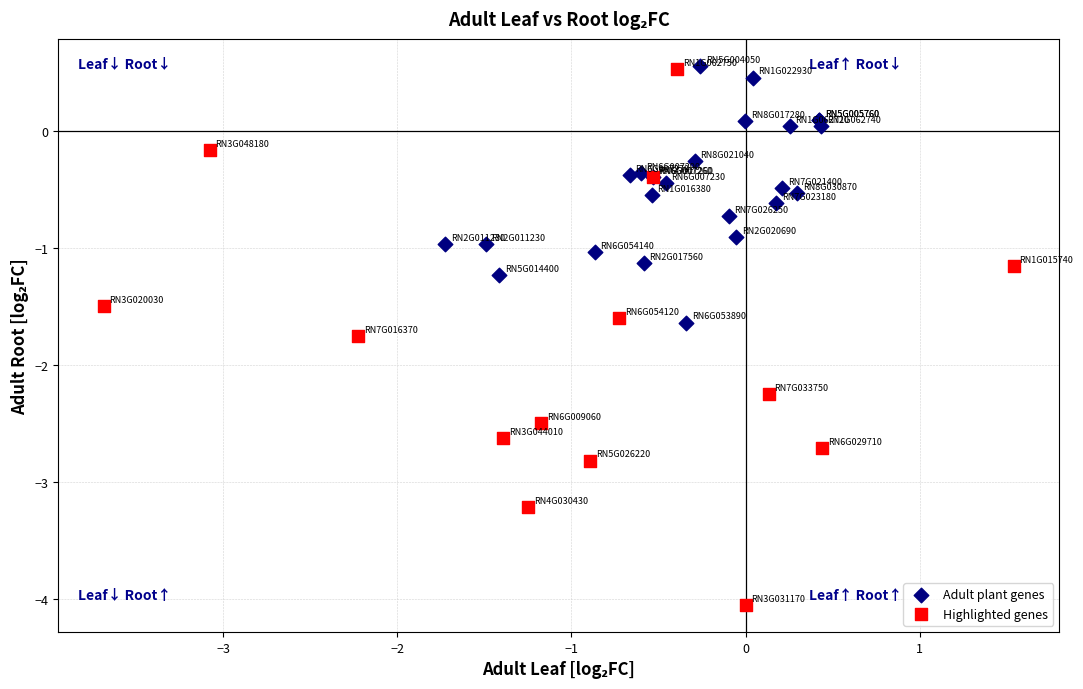

Which series reaches the minimum Y coordinate?

Highlighted genes